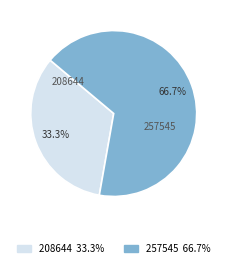

To the nearest percent, what is the difference between the largest and smallest slice percentages?

33%